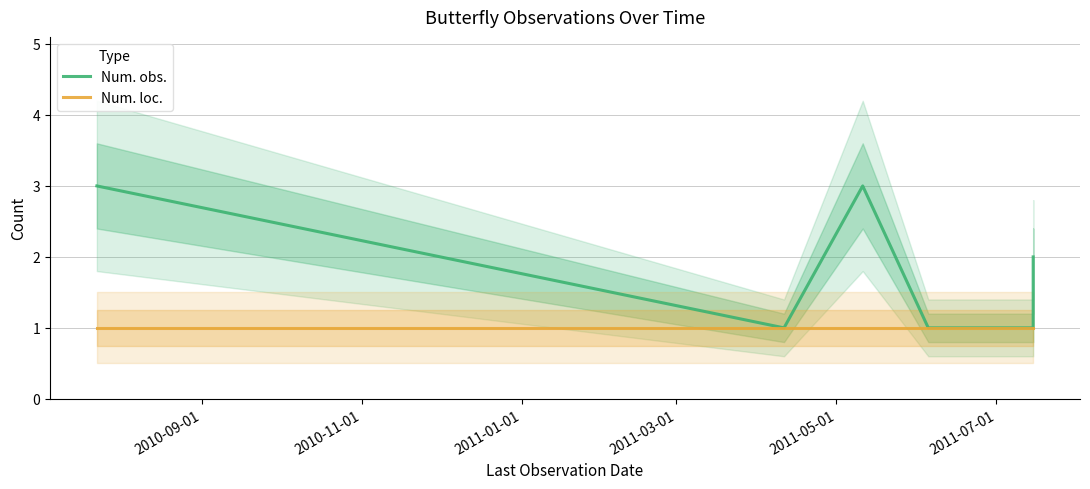

True or false: Num. obs. and Num. loc. intersect in this chart.

False